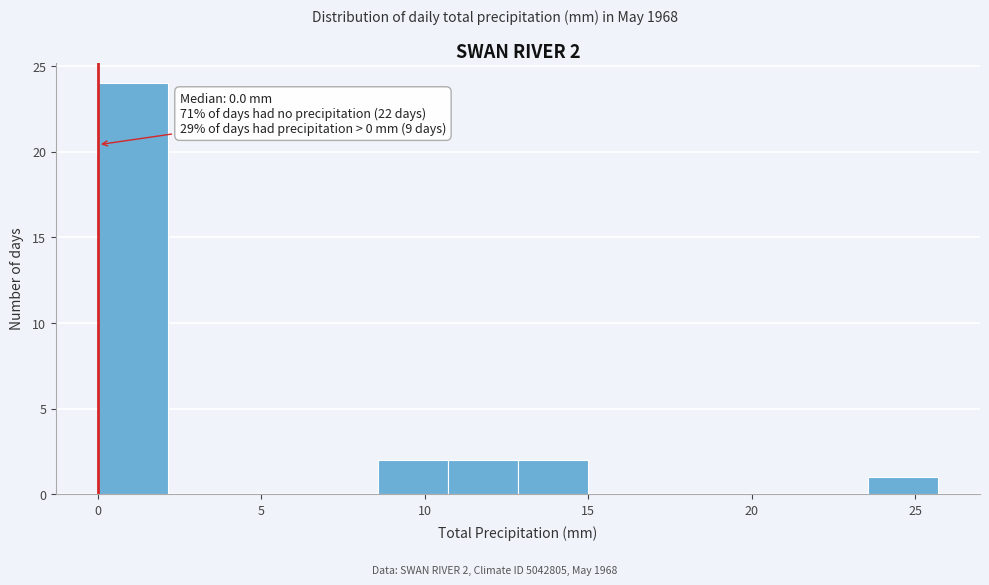

Over which range of the x-axis is the bar tallest?

0.0 to 2.0